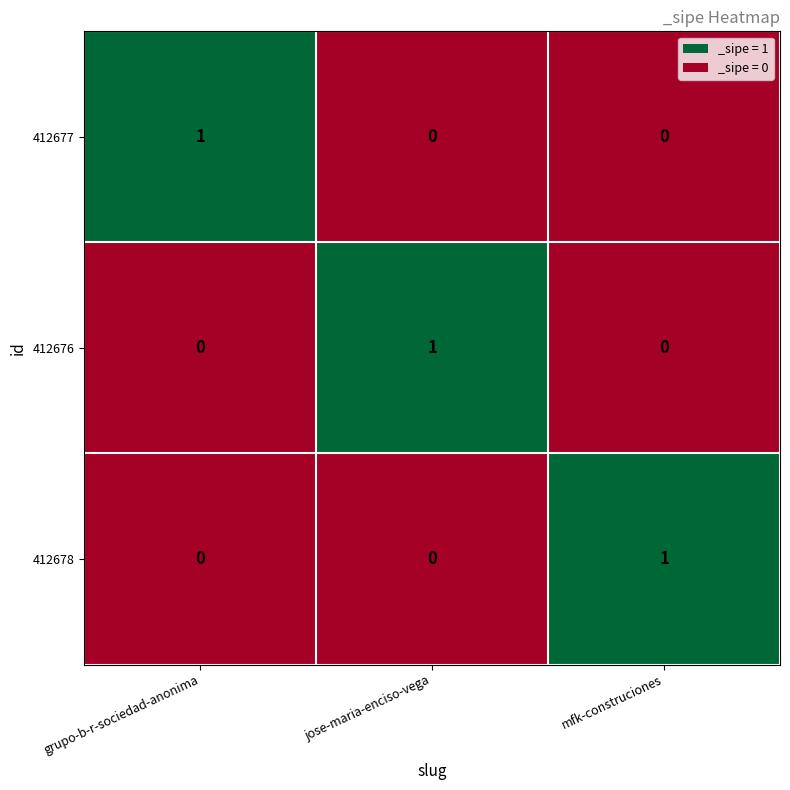

The value of 412678 at mfk-construciones is 2. True or false?

False